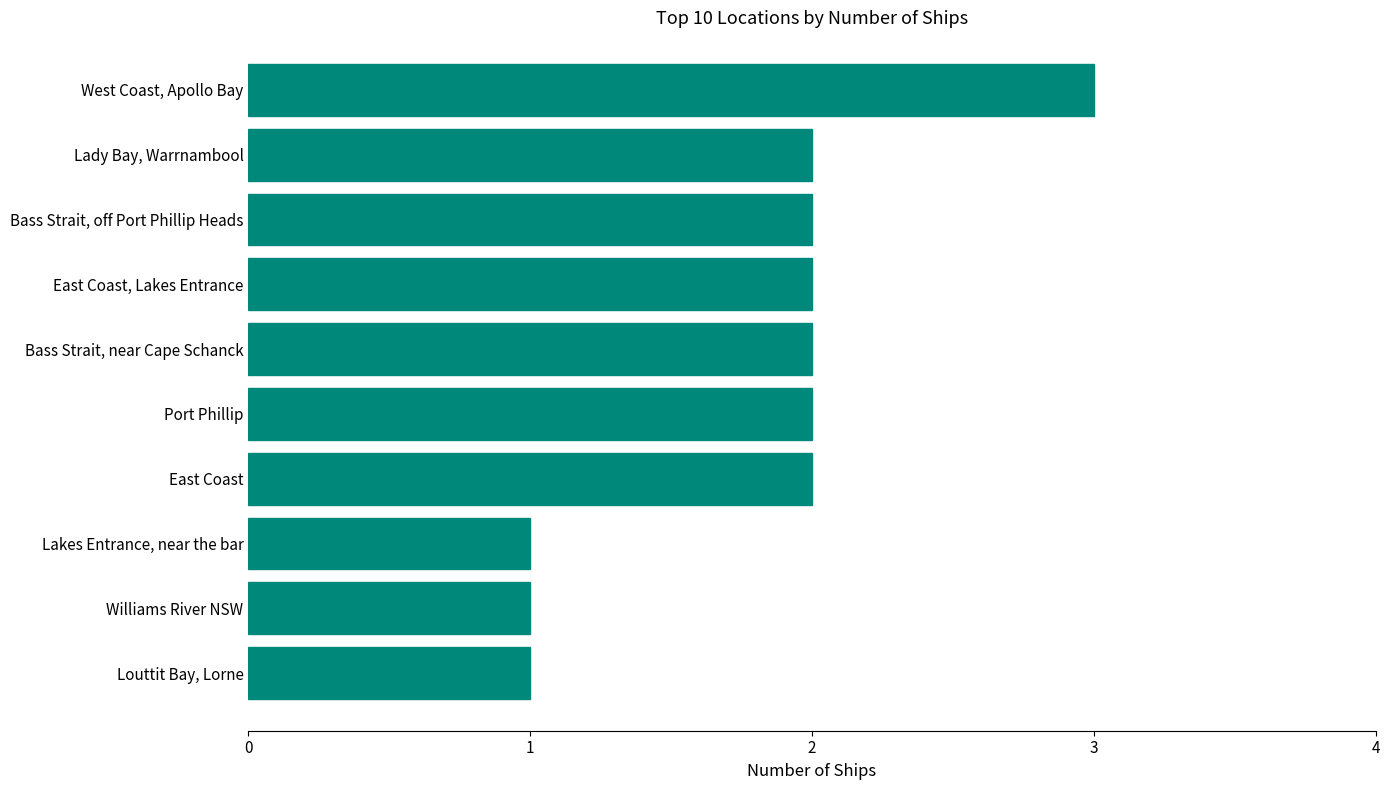

Reading top to bottom, what are all the values shown in this chart?

West Coast, Apollo Bay=3	Lady Bay, Warrnambool=2	Bass Strait, off Port Phillip Heads=2	East Coast, Lakes Entrance=2	Bass Strait, near Cape Schanck=2	Port Phillip=2	East Coast=2	Lakes Entrance, near the bar=1	Williams River NSW=1	Louttit Bay, Lorne=1